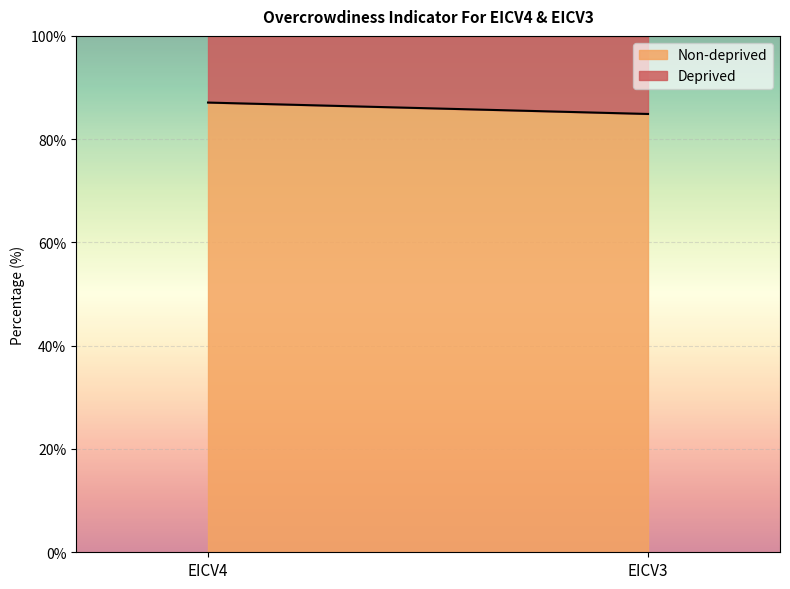

The Deprived series shows 15.1 at EICV3. True or false?

True